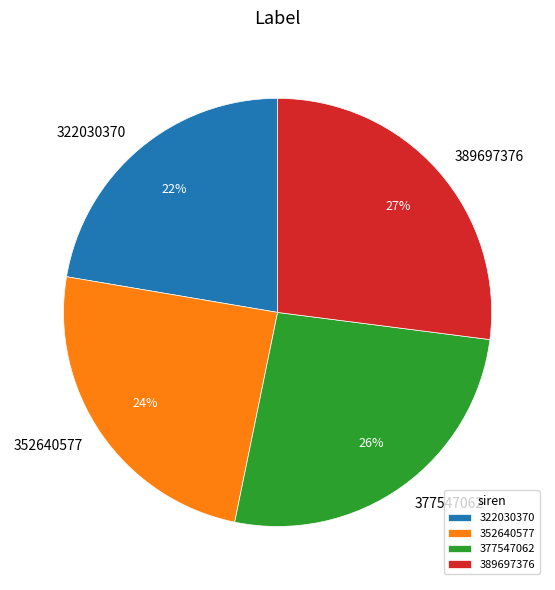

Do 377547062 and 322030370 together represent more than half of the pie?

No